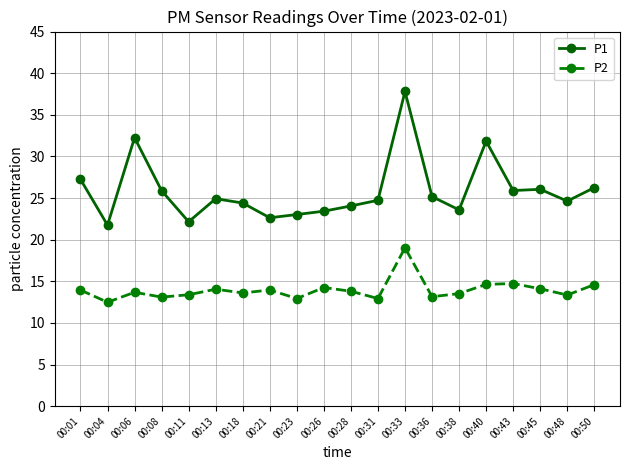

True or false: P1 and P2 cross at least once.

False